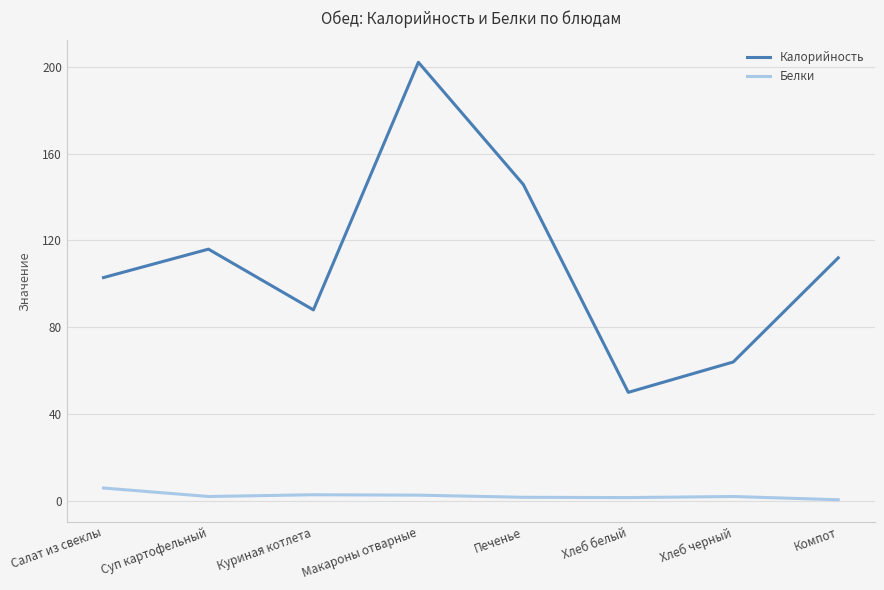

What is the total value across all series at Хлеб белый?

51.5